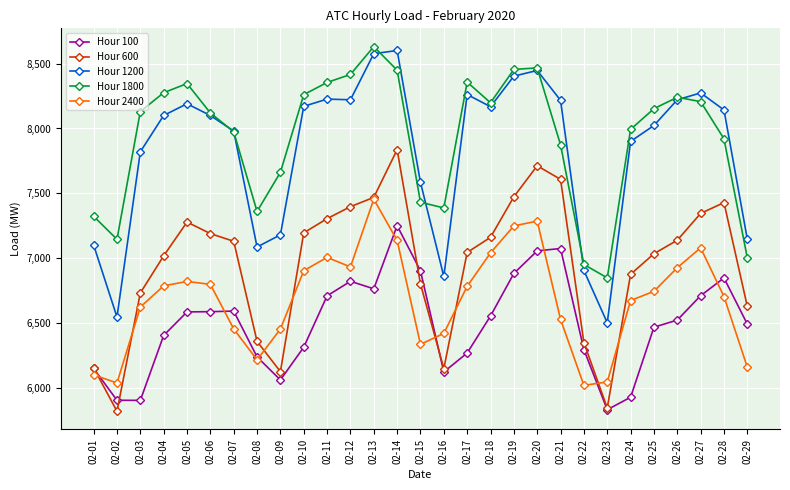

Count the number of data series in this chart.

5